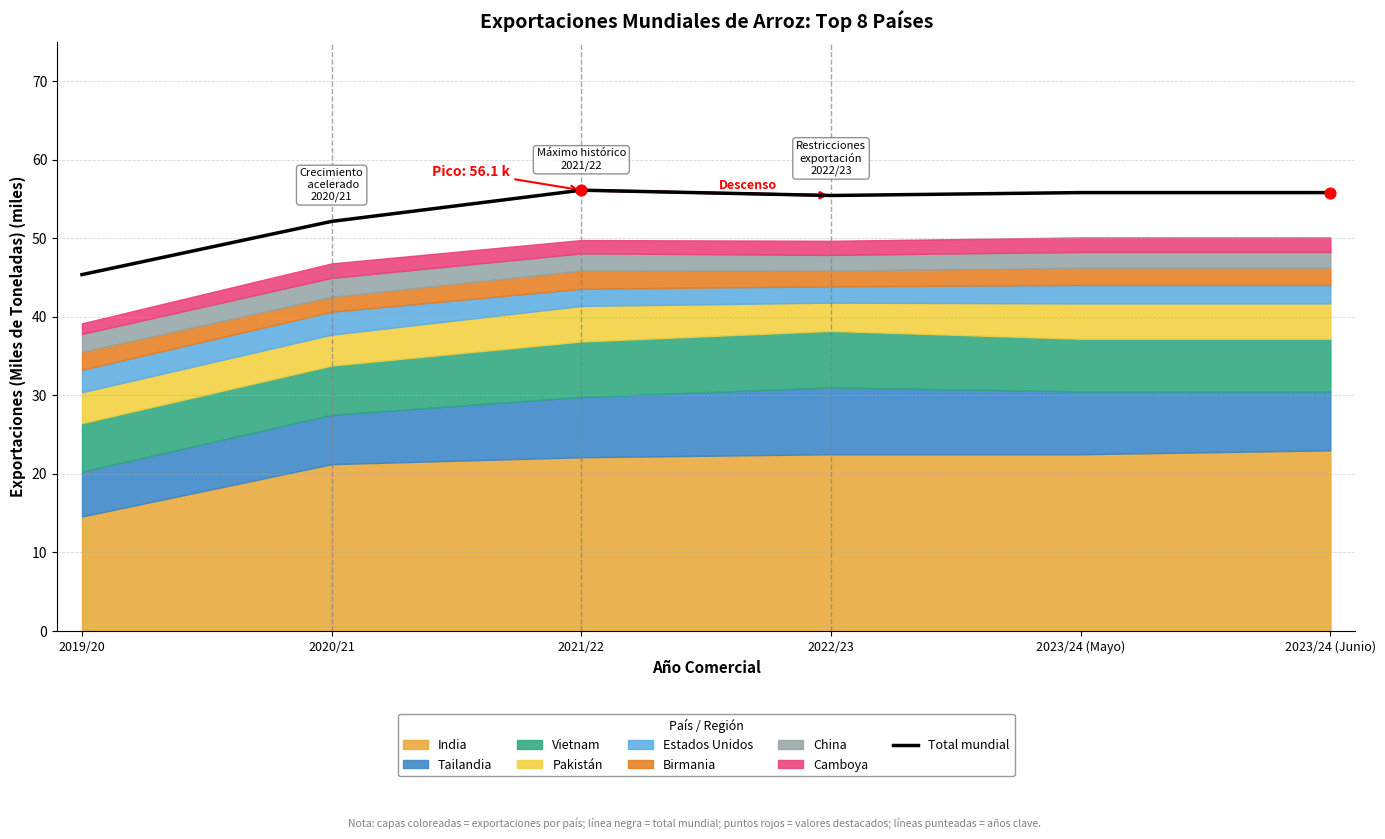

Between 2021/22 and 2020/21, which is larger?

2021/22